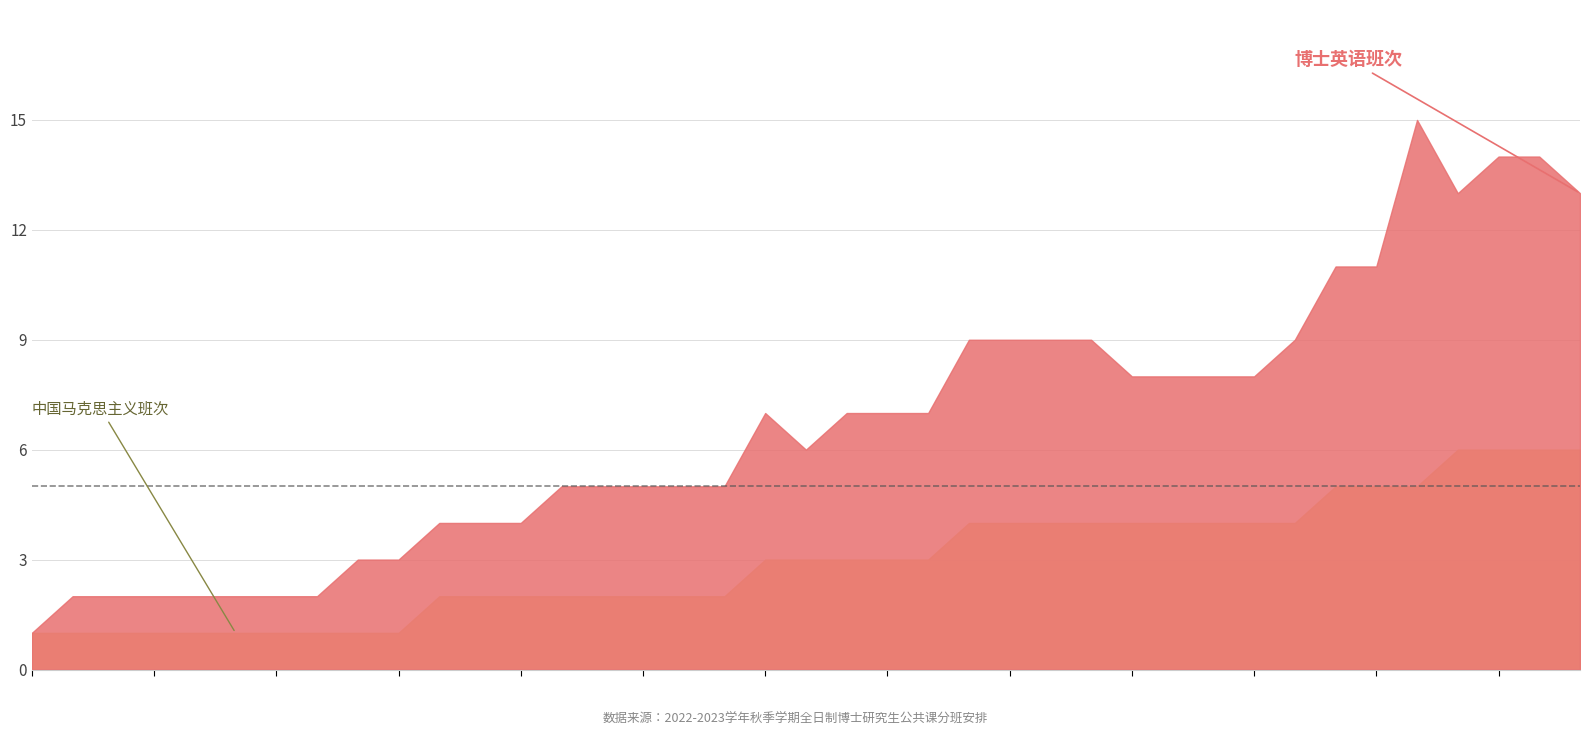

Which series changed the most between 葡萄与葡萄酒学 and 遗传学?

博士英语班次